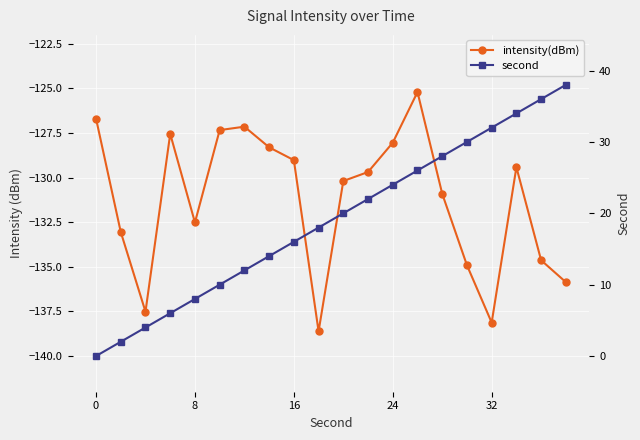

Which series has the largest total across all categories?

second